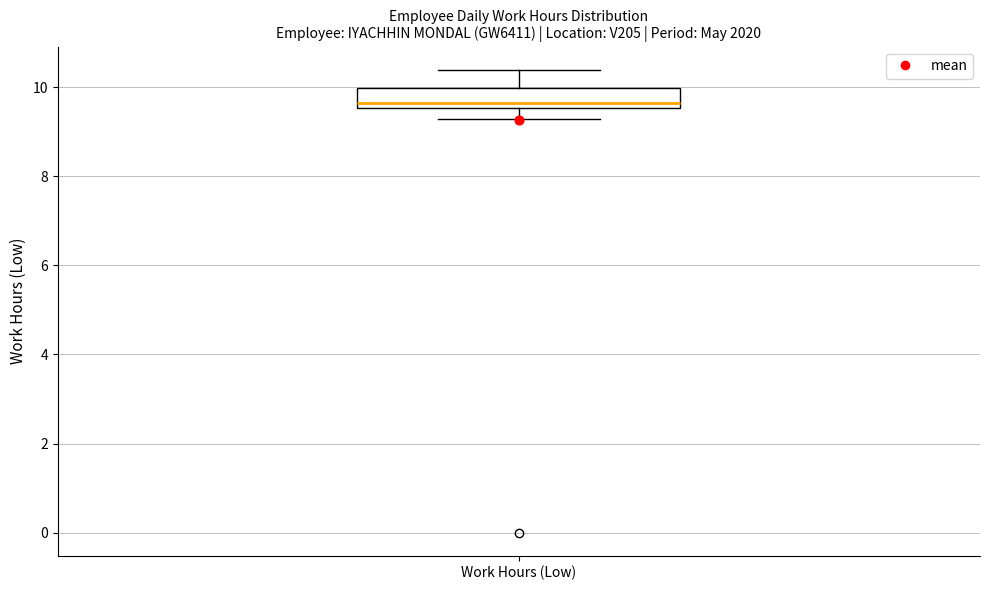

Where does the upper whisker of the box for Work Hours (Low) end on the y-axis? The values are not printed on the chart, so give them approximately, as read against the axis.

10.4